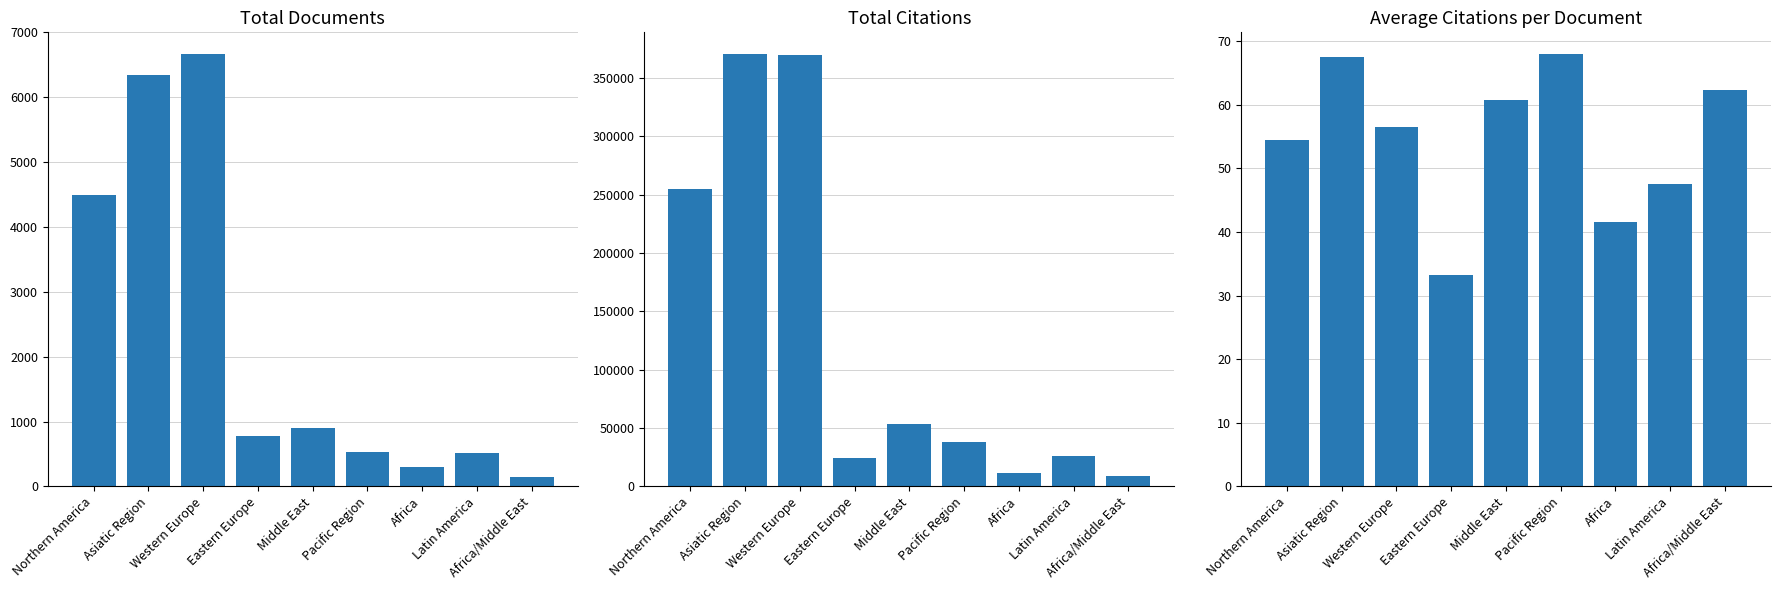

Which category has the highest value in the Citations series?

Asiatic Region